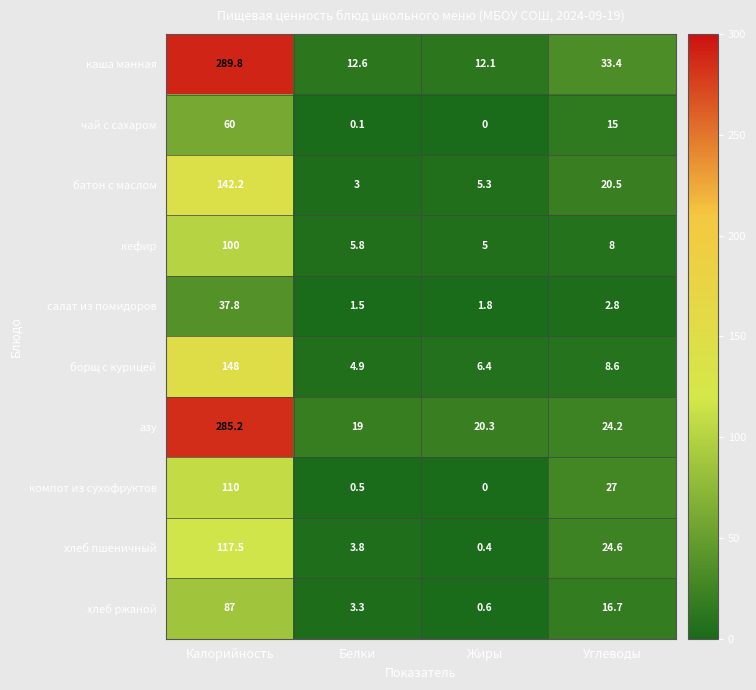

Which series has the largest total across all categories?

азу